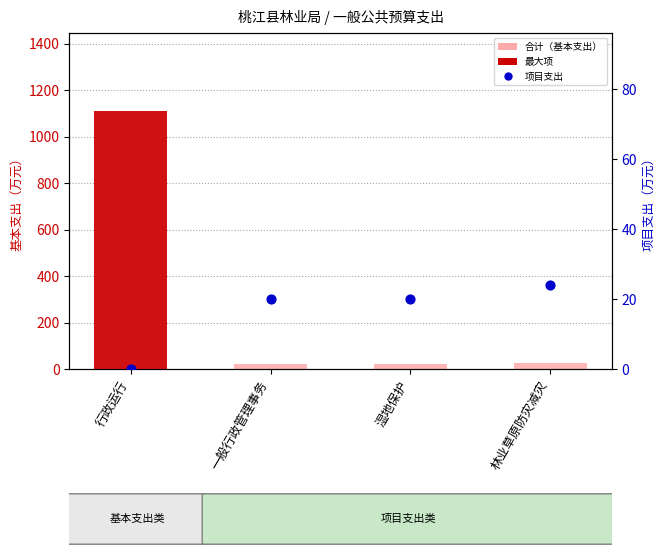

At which category is the sum across all series the highest?

行政运行